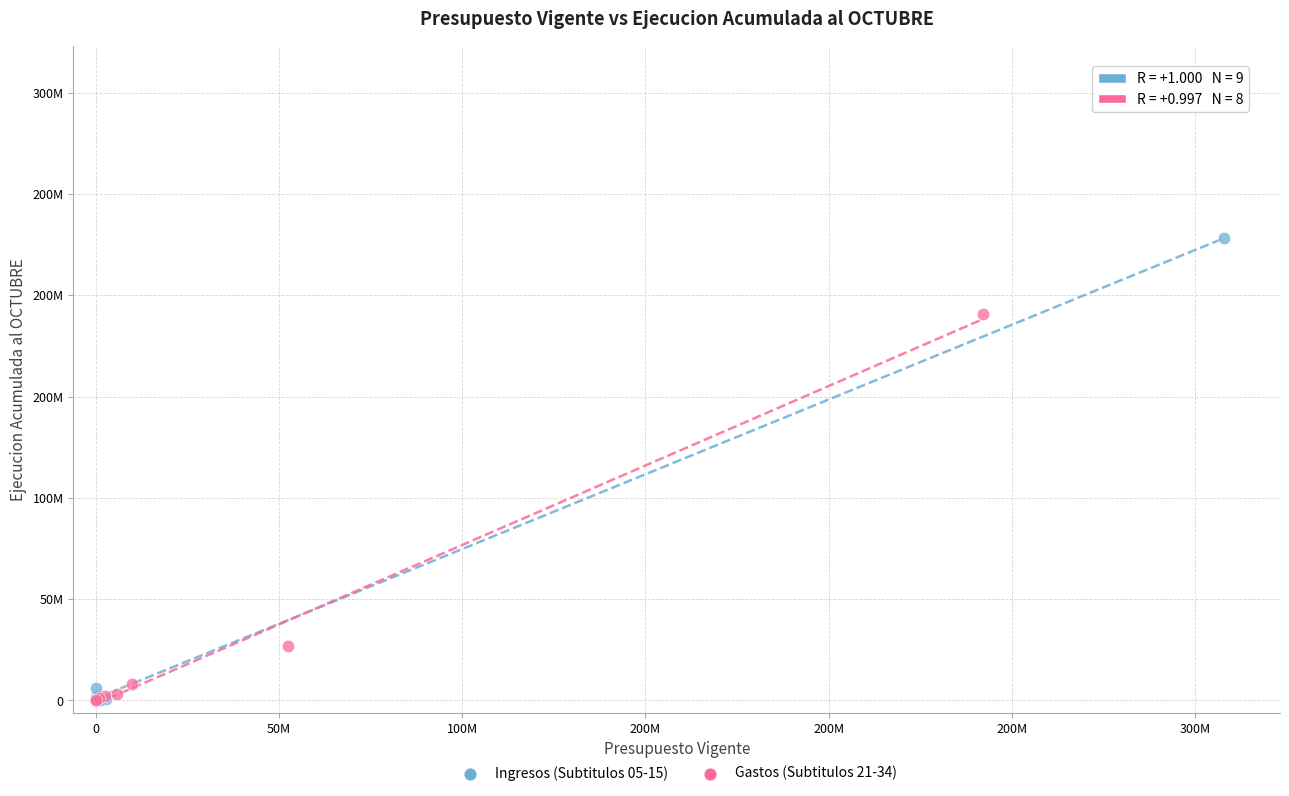

What are all the series names shown in the legend?

Ingresos (Subtitulos 05-15), Gastos (Subtitulos 21-34)